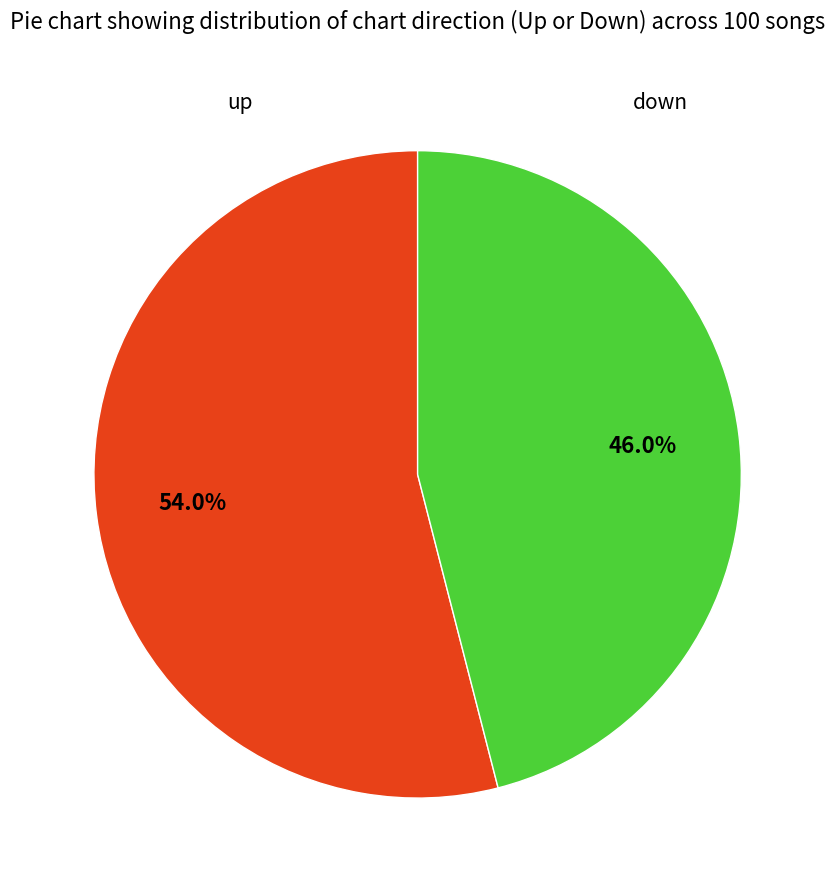

Is there any slice that represents more than half of the pie?

Yes